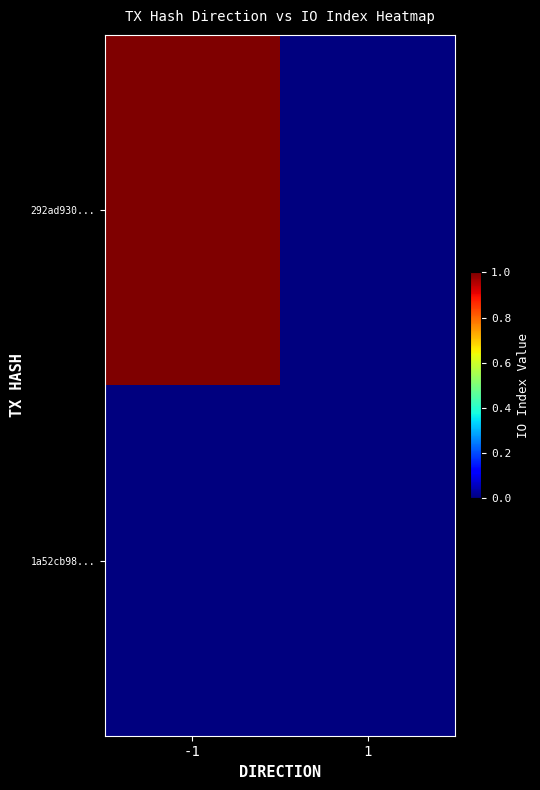

Between -1 and 1, which is larger?

-1